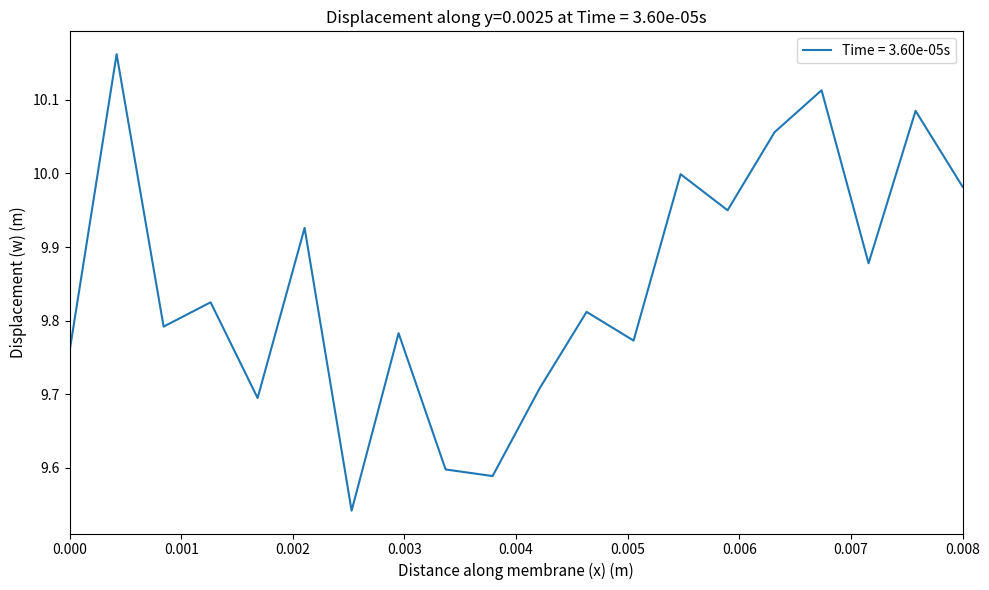

What is the difference between the maximum and minimum values?

0.6